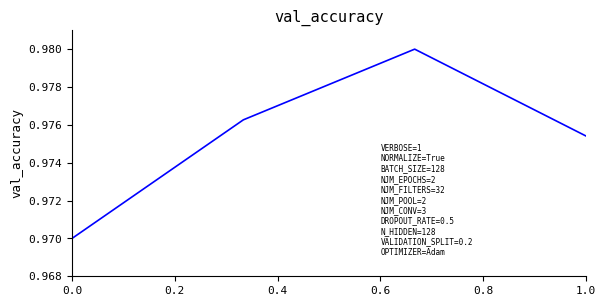

What is the sum of all values?

3.9